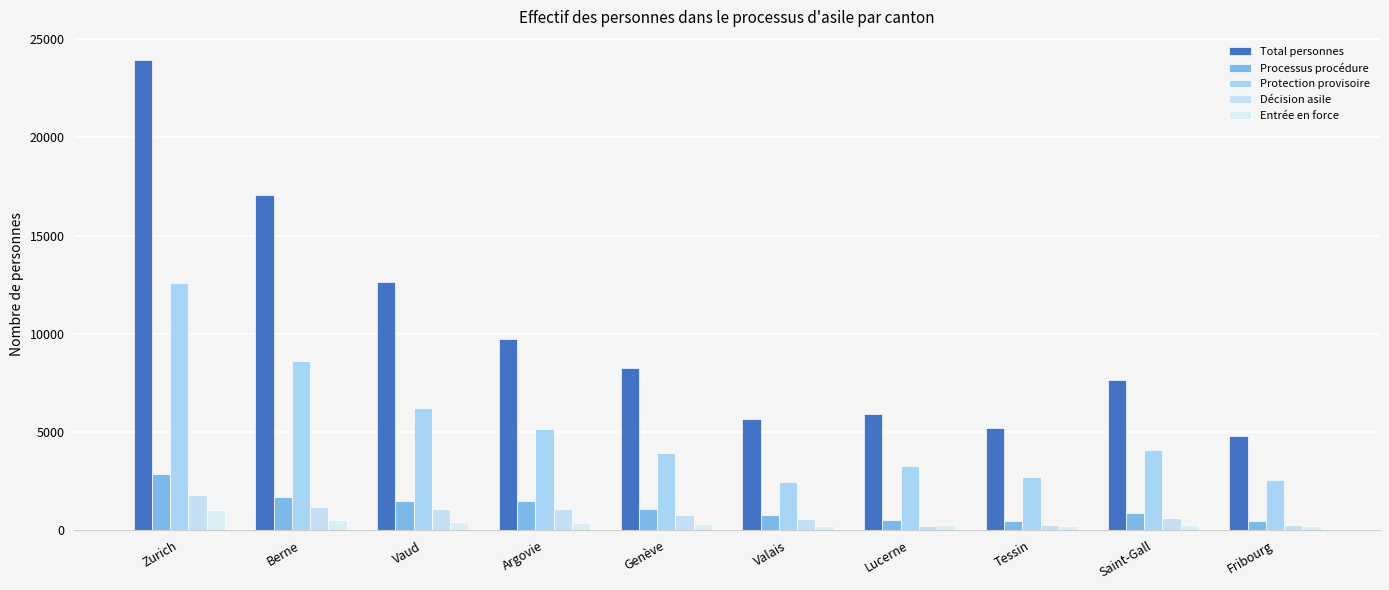

Is the value of Protection provisoire at Genève greater than the value of Entrée en force at Tessin?

Yes